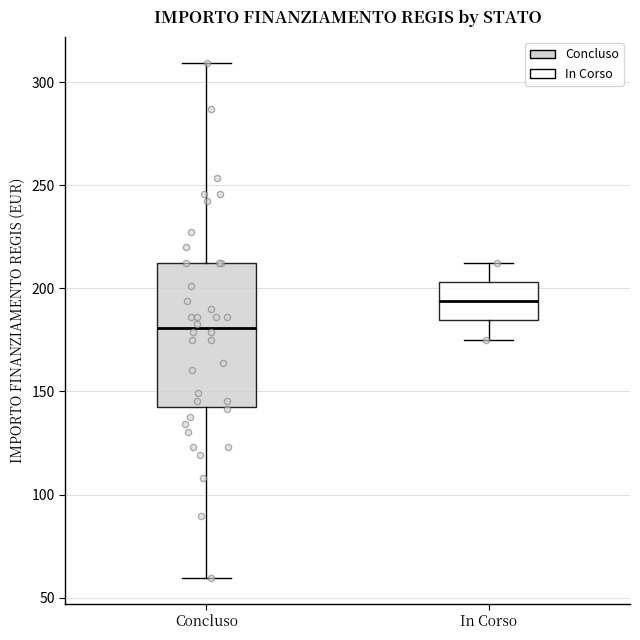

Which box's median line is the lowest?

Concluso